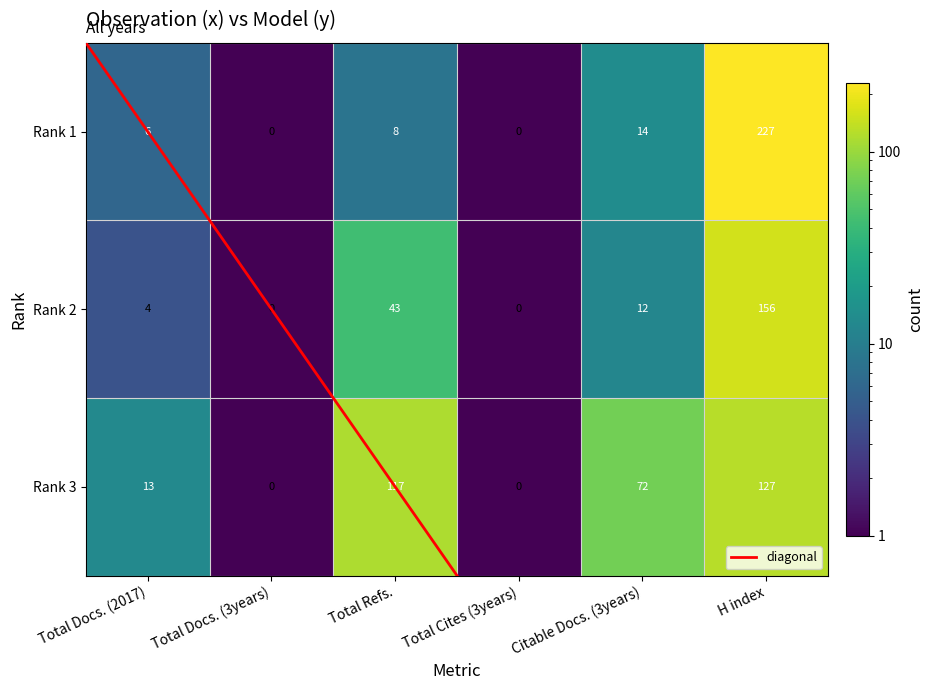

The Rank 3 series shows 117 at Total Refs.. True or false?

True